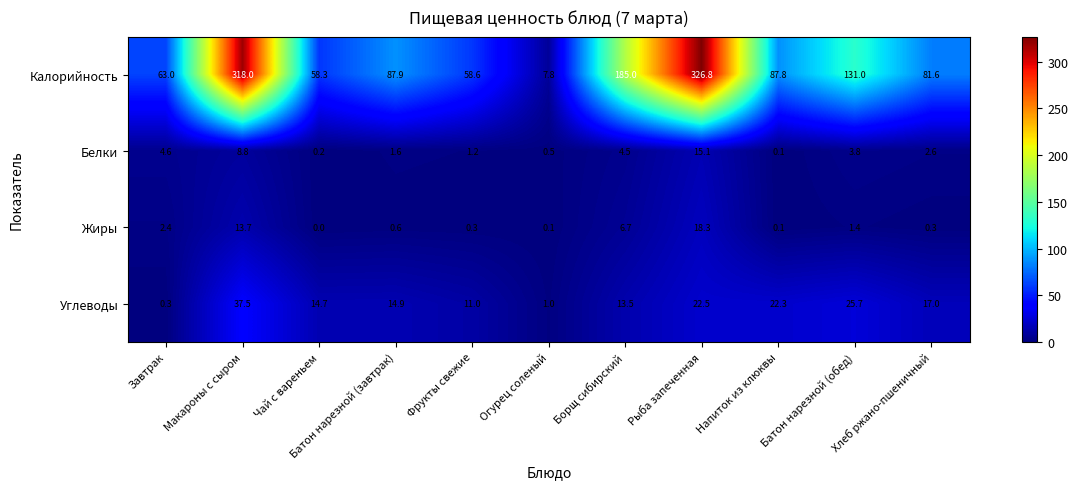

At which category is the sum across all series the highest?

Рыба запеченная